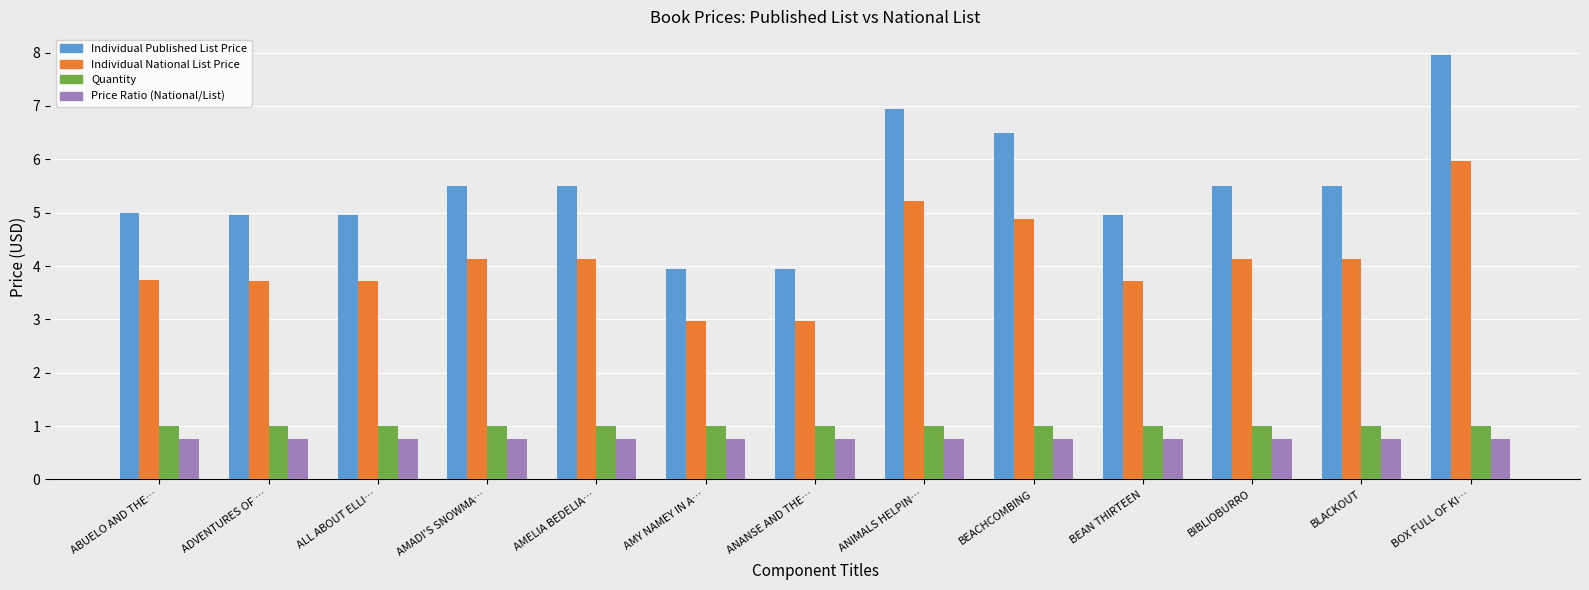

What is the total value across all series at BEACHCOMBING?

13.1